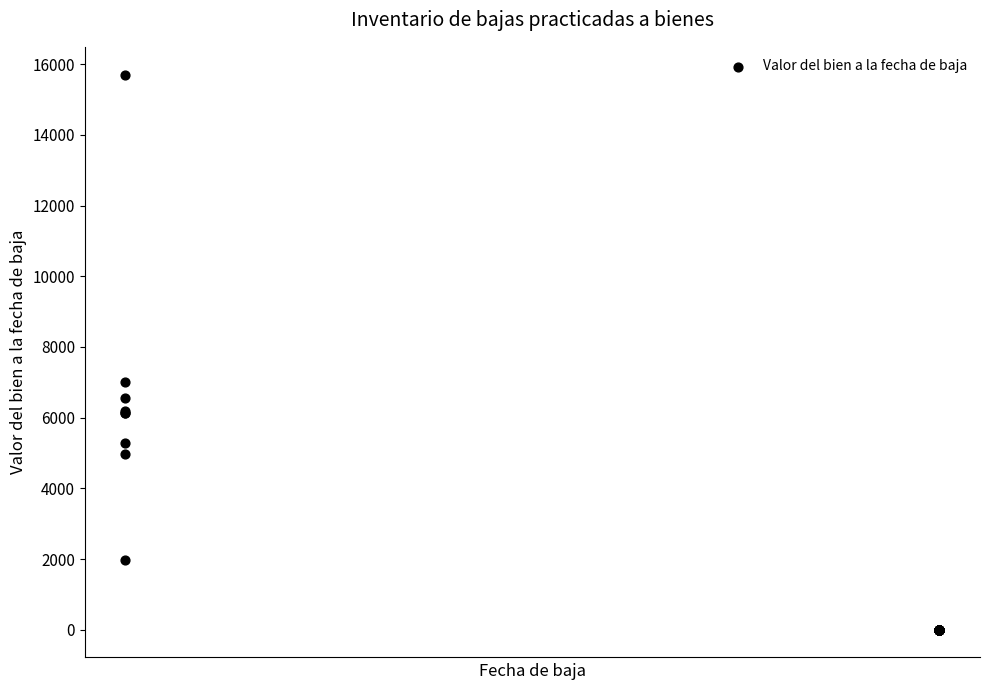

What Y value in the scatter plot is closest to 7853?

7000